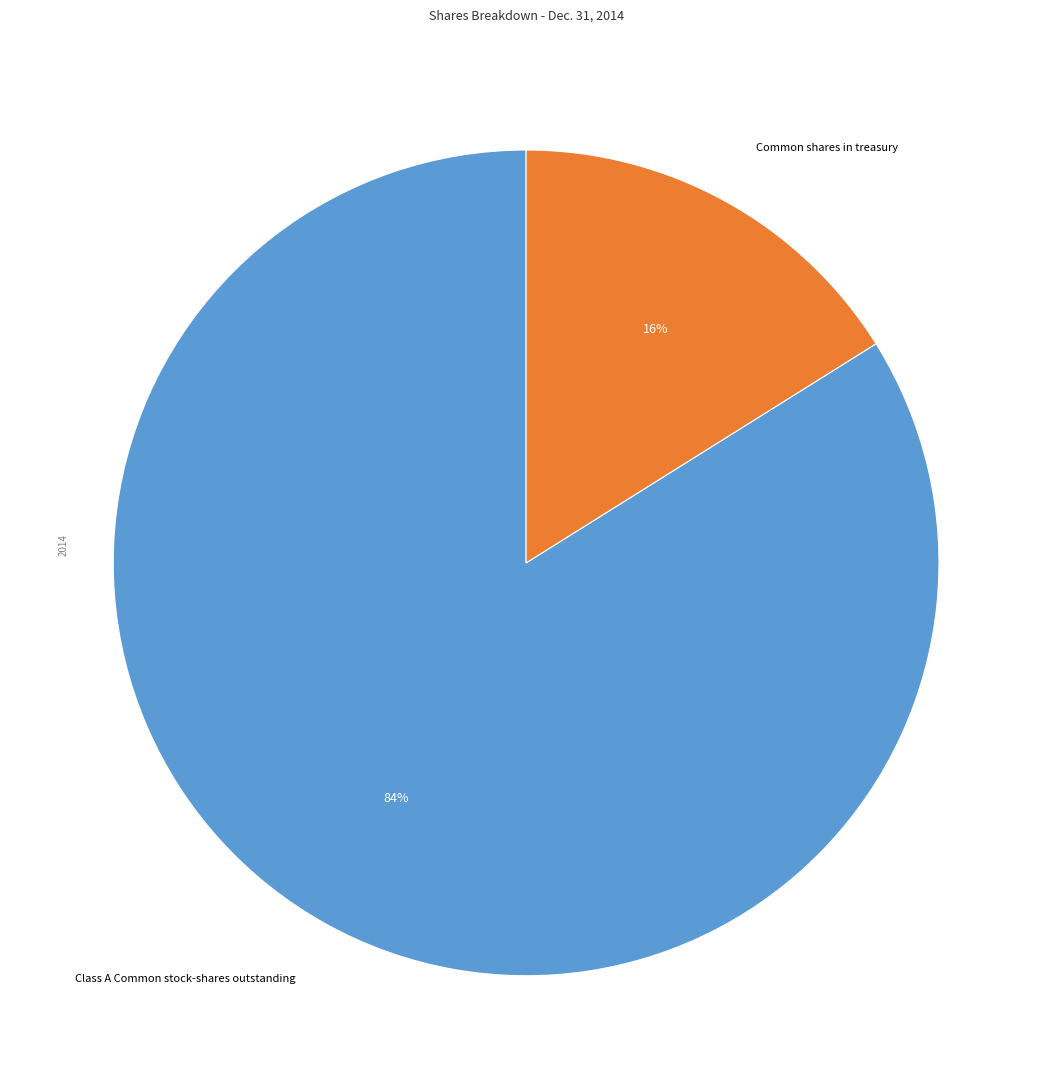

How many segments does this pie chart have?

2